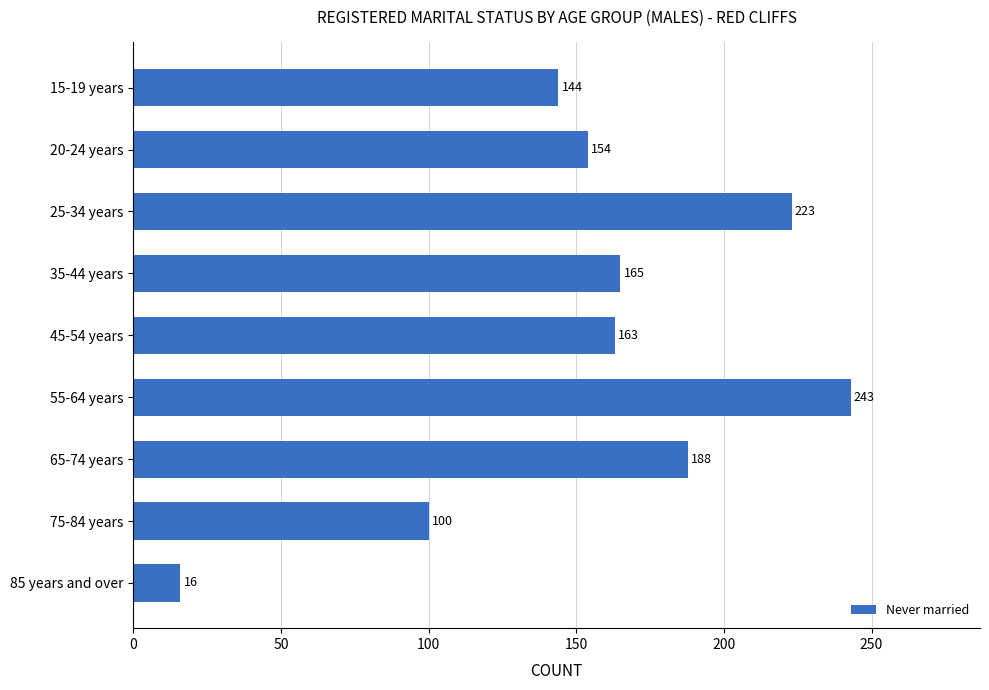

Reading bottom to top, what are all the values shown in this chart?

85 years and over=16	75-84 years=100	65-74 years=188	55-64 years=243	45-54 years=163	35-44 years=165	25-34 years=223	20-24 years=154	15-19 years=144